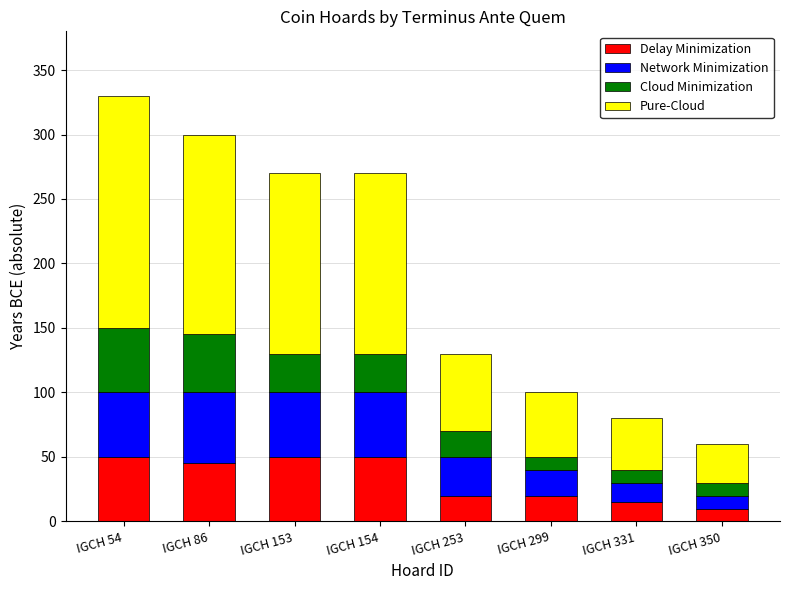

What are all the series names shown in the legend?

Delay Minimization, Network Minimization, Cloud Minimization, Pure-Cloud